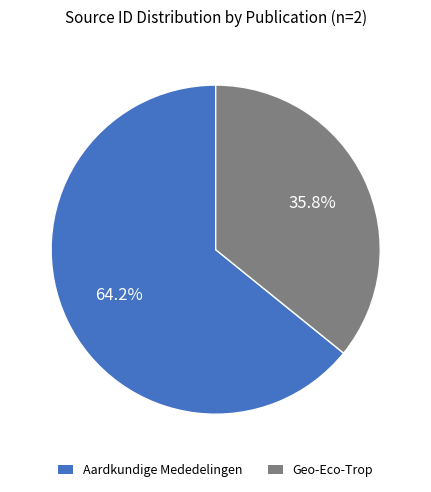

Is the sum of Aardkundige Mededelingen and Geo-Eco-Trop greater than half?

Yes